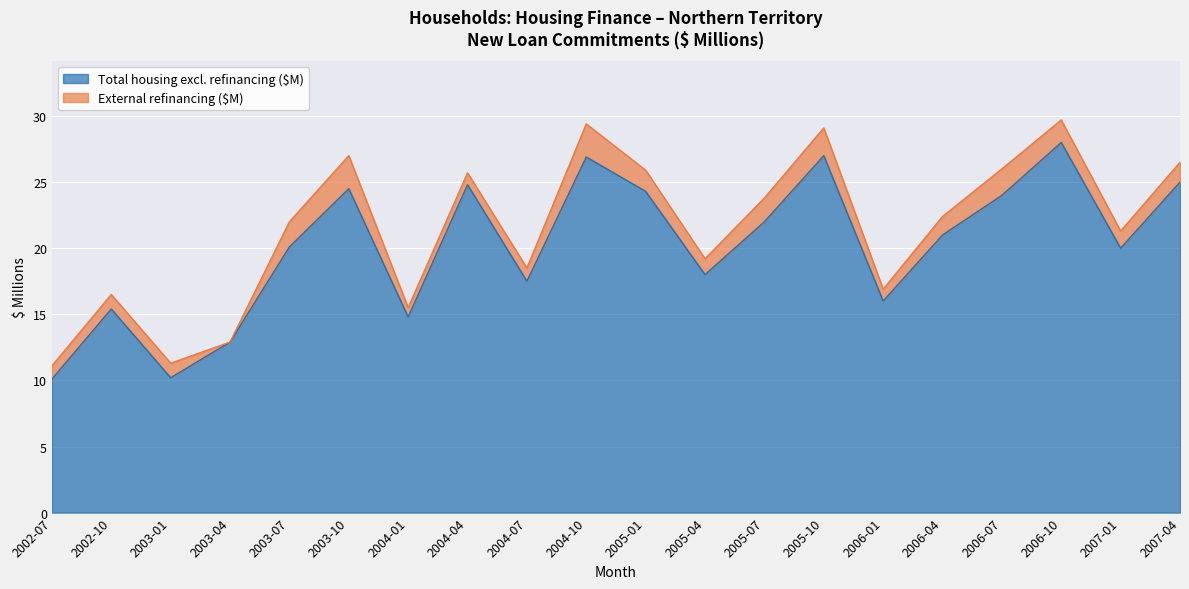

What is the sum of the values at 2007-04 and 2006-04?

46.0